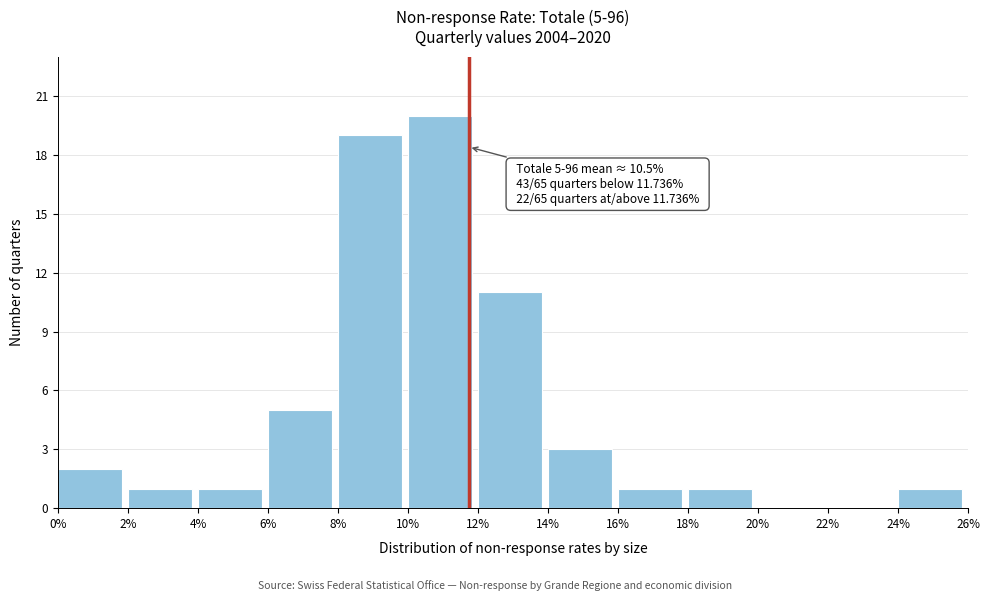

Over which range of the x-axis is the bar tallest?

10% to 12%